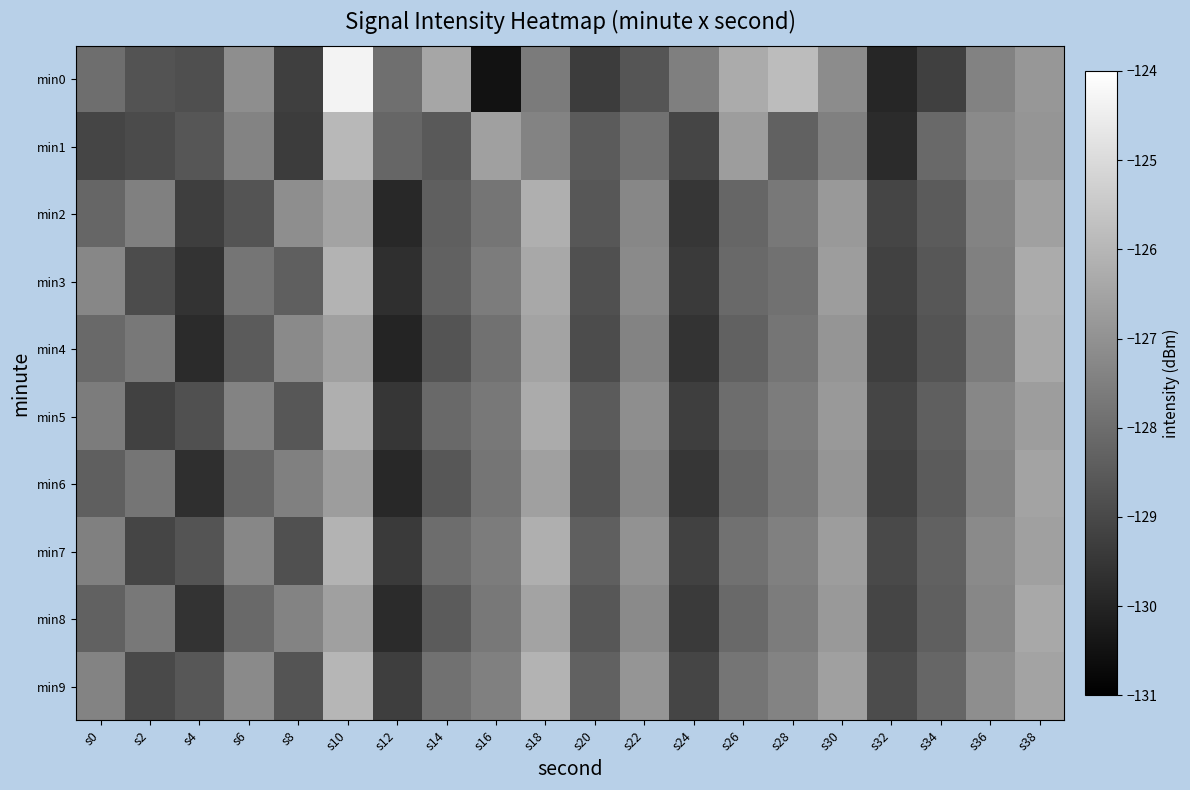

Rank the series at s38 from highest to lowest value.

min3, min4, min8, min6, min9, min2, min7, min5, min0, min1